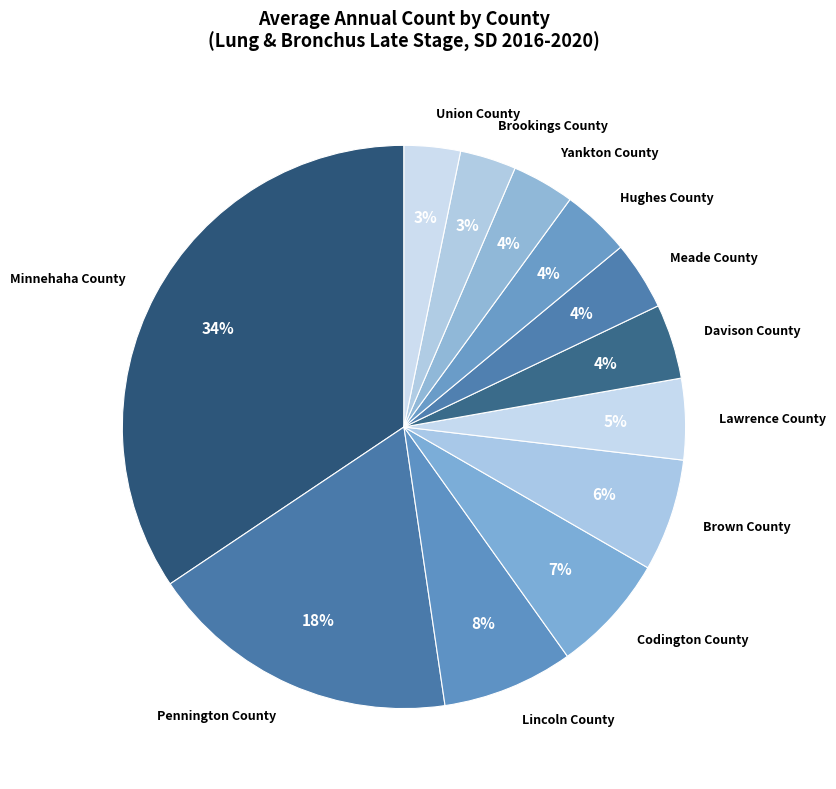

The Yankton County slice represents 4% of the pie. True or false?

True